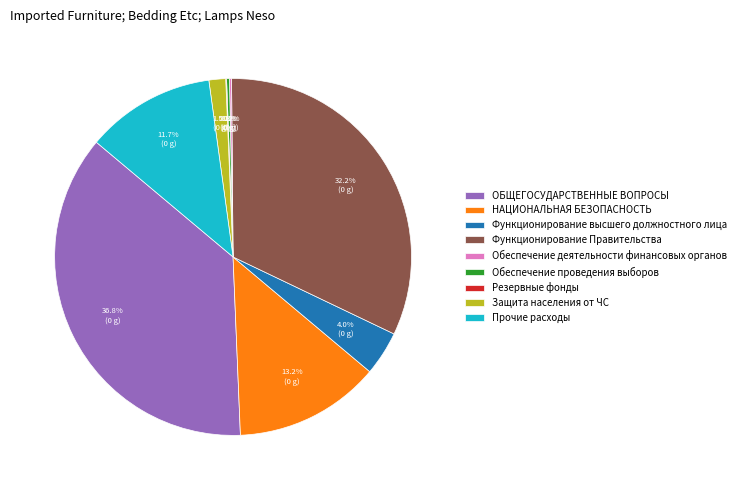

What percentage do Функционирование Правительства and ОБЩЕГОСУДАРСТВЕННЫЕ ВОПРОСЫ together represent?

69.0%